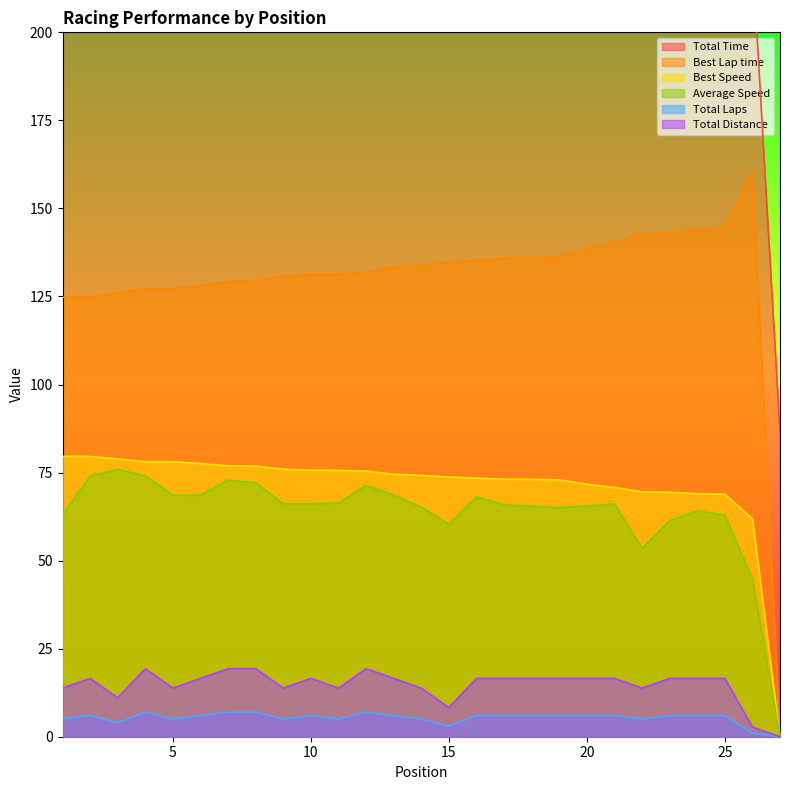

True or false: Total Distance and Best Speed cross at least once.

False